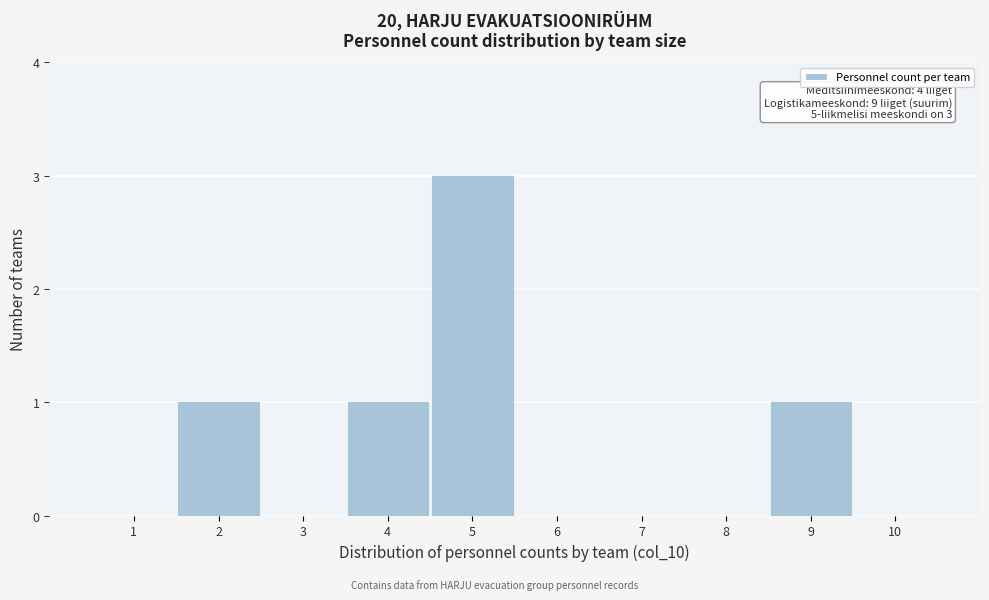

Over which range of the x-axis is the bar tallest?

4.5 to 5.5